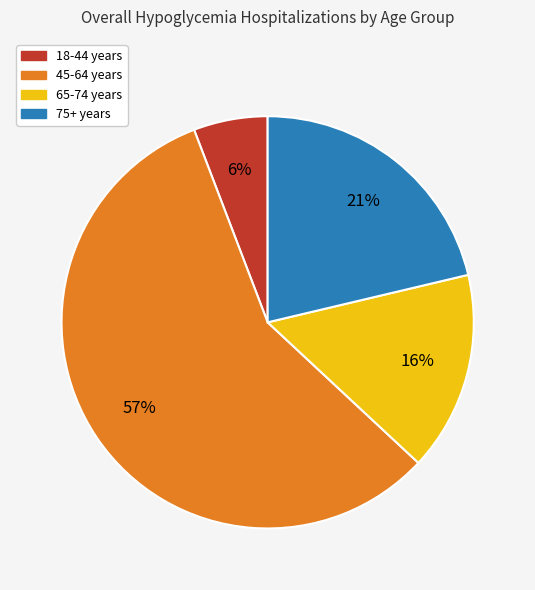

To the nearest percent, what portion does 65-74 represent?

16%